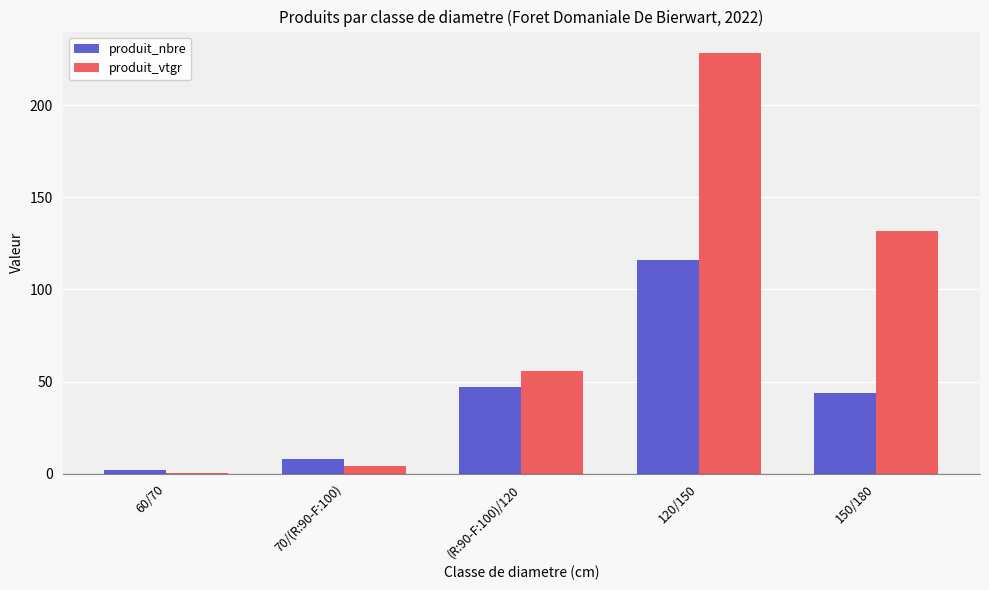

The produit_vtgr series shows 80.2 at (R:90-F:100)/120. True or false?

False